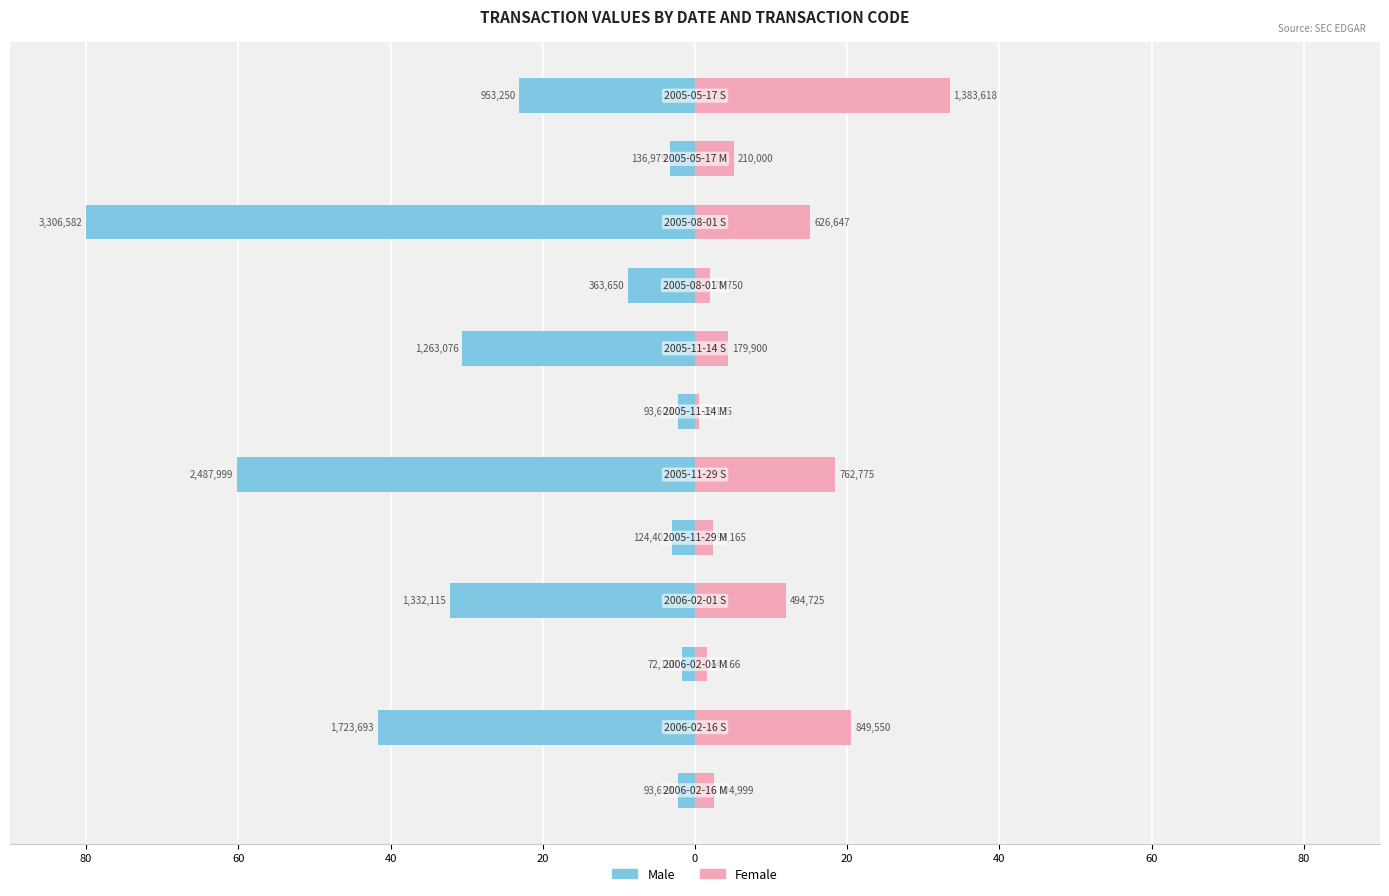

What are all the series names shown in the legend?

Male, Female